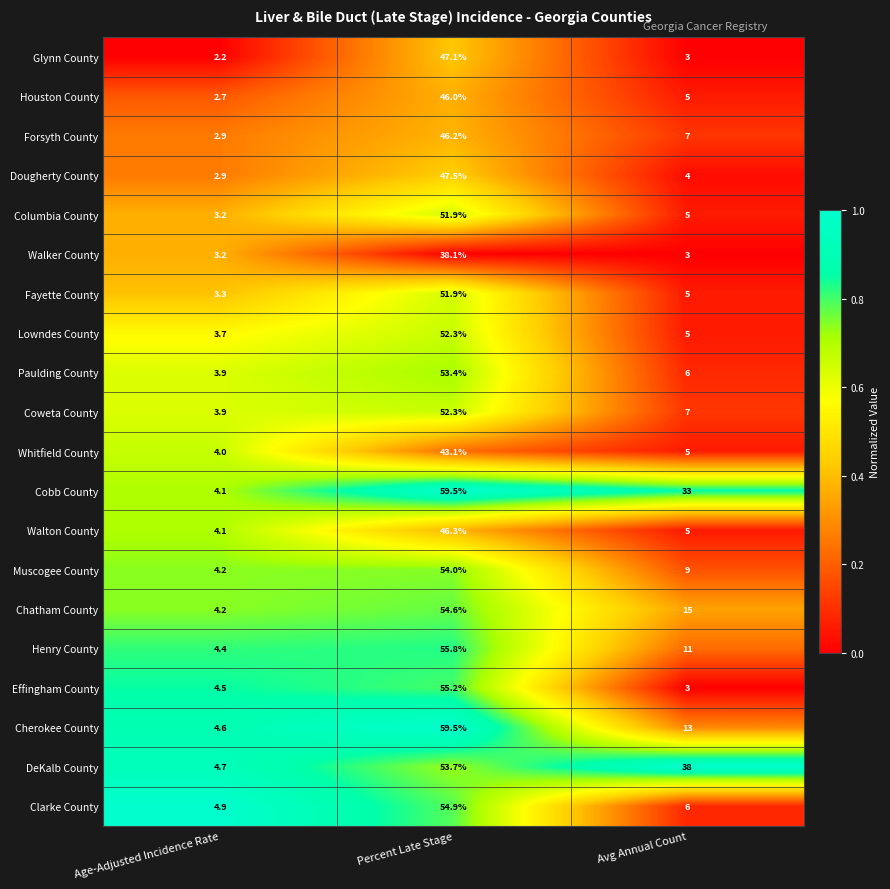

At which label does Cherokee County reach its peak?

Percent Late Stage